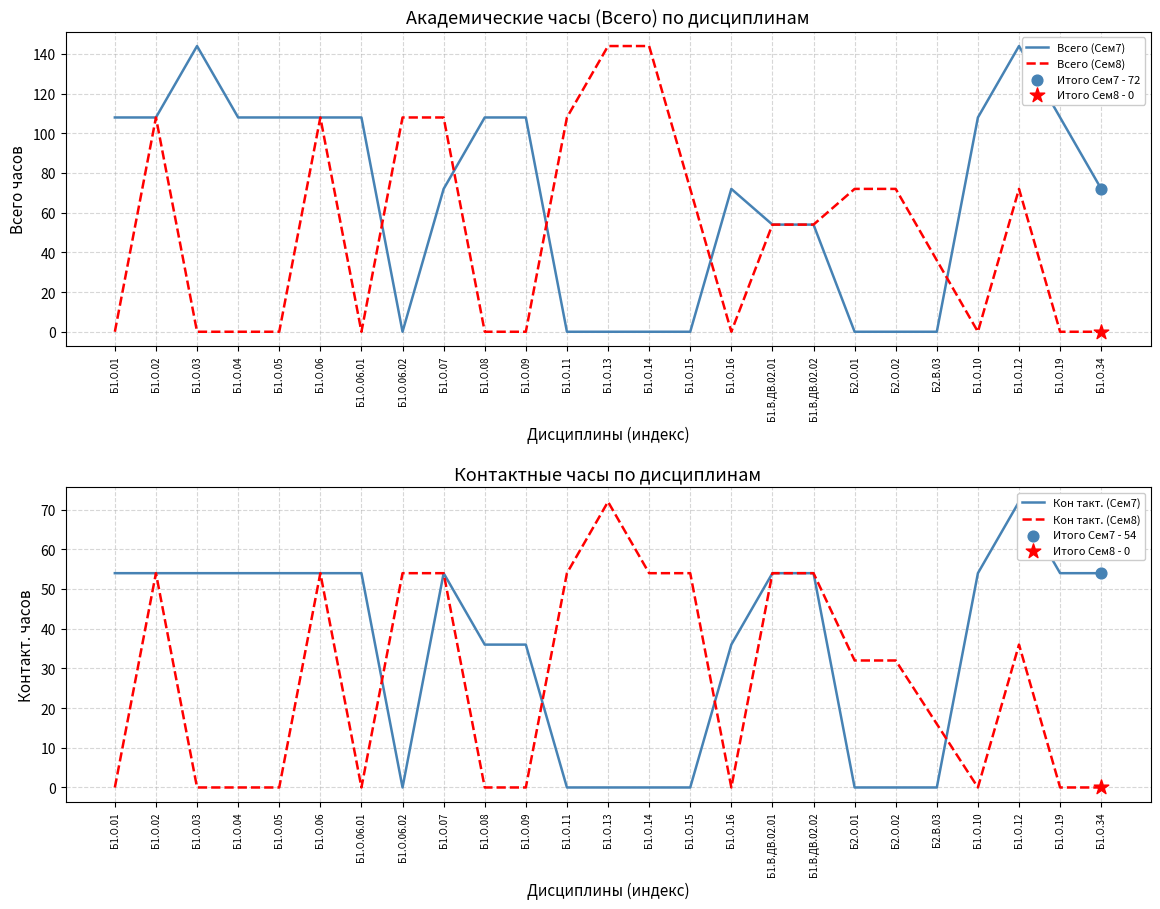

At which category is the sum across all series the highest?

Б1.О.02